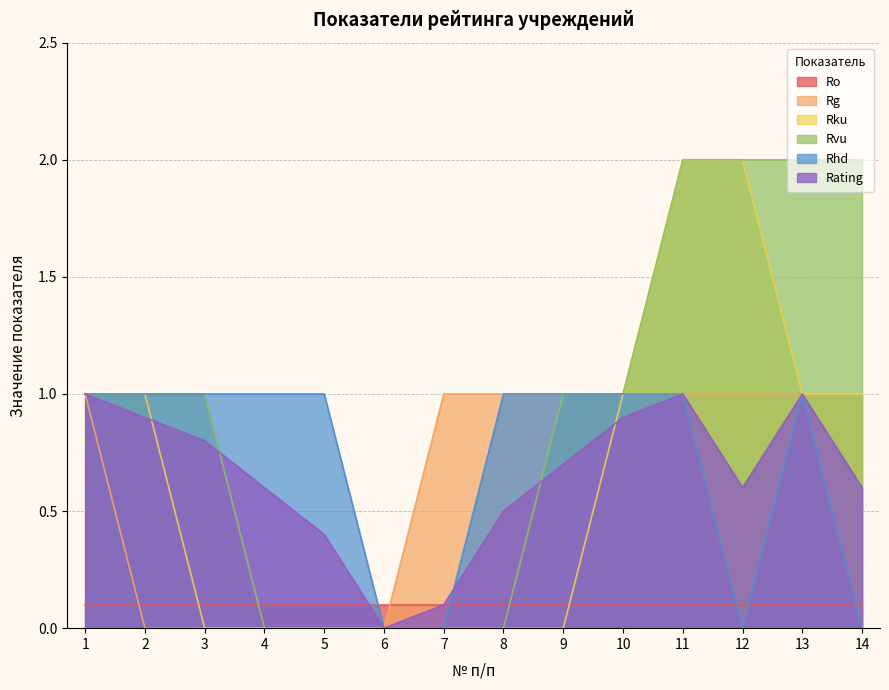

True or false: Rvu and Rhd intersect in this chart.

False